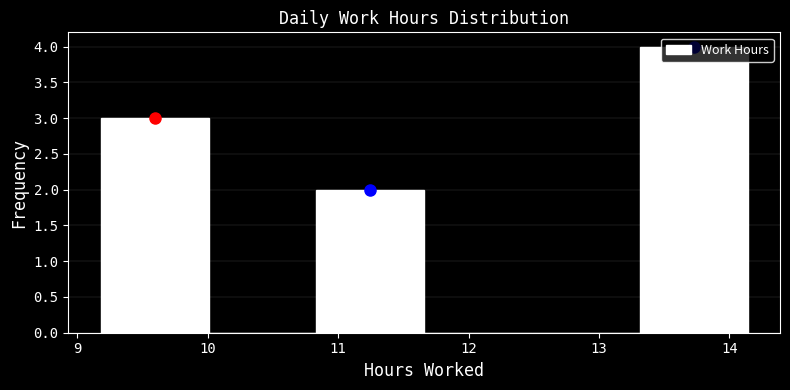

Reading left to right, transcribe this chart: for each bar, give the range it covers on the x-axis and its height. Neither the bar edges nor the heights are printed on the chart, so give them approximately, as read against the axes.

9.2 to 10.0: 3
10.0 to 10.8: 0
10.8 to 11.7: 2
11.7 to 12.5: 0
12.5 to 13.3: 0
13.3 to 14.1: 4